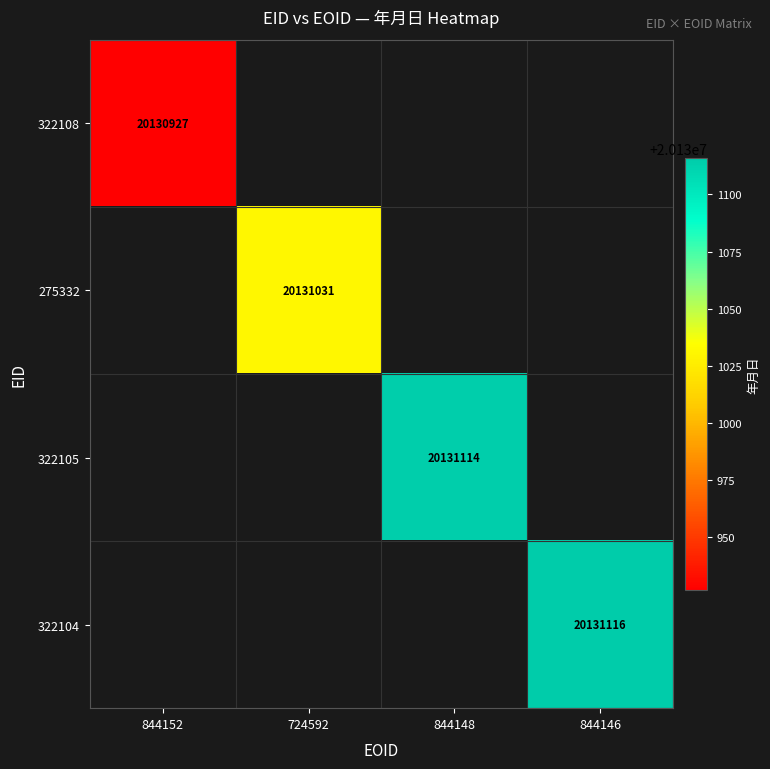

The 322105 series shows 20131114 at 844148. True or false?

True